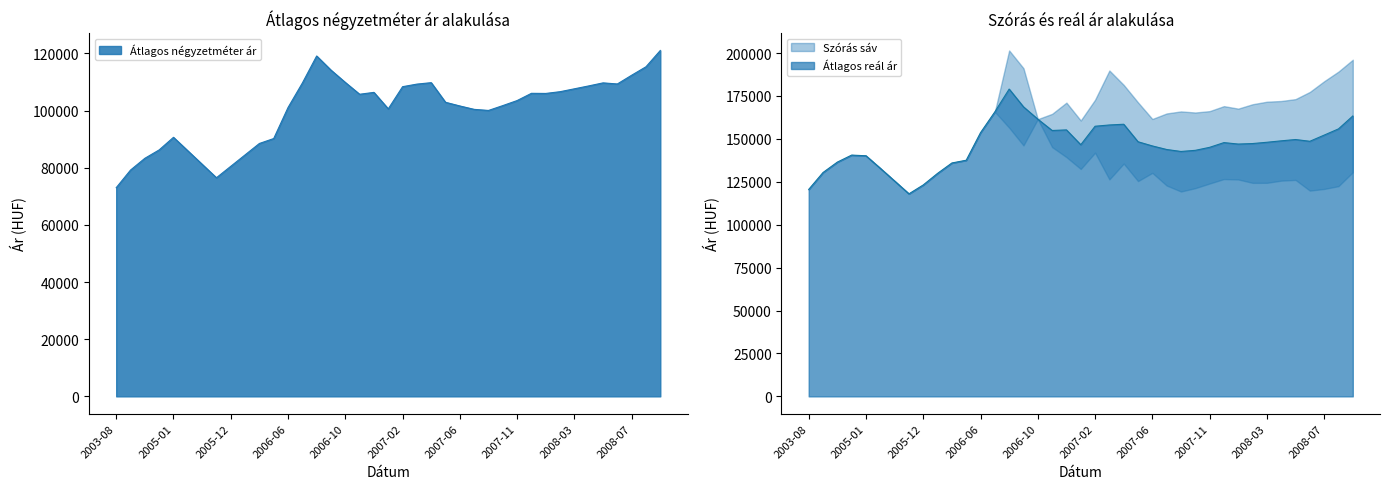

Is it true that Átlagos négyzetméter ár equals 46656 at 2003-11?

False